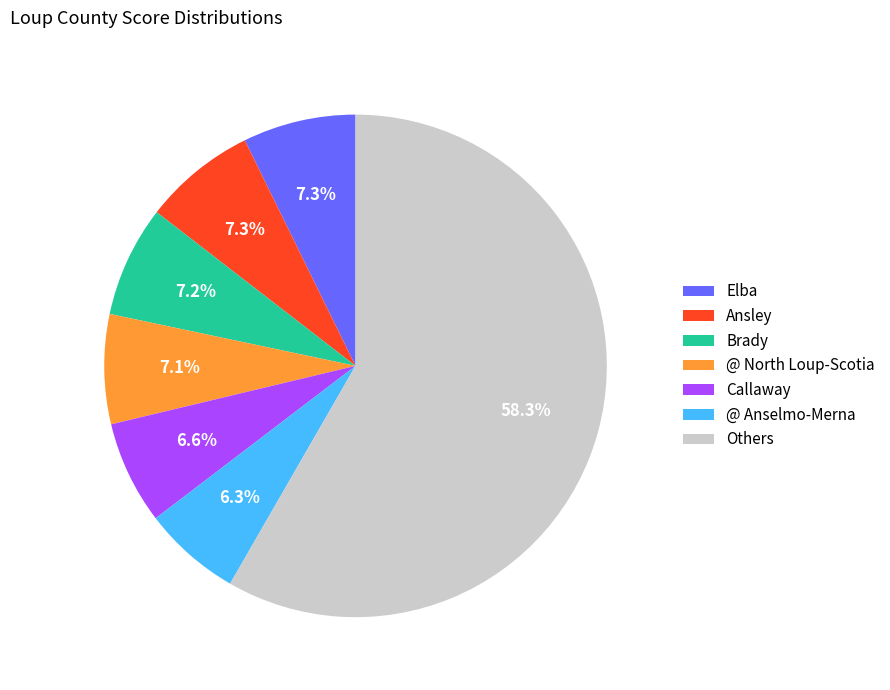

What is the ratio of the value at Callaway to the value at @ North Loup-Scotia?

0.9